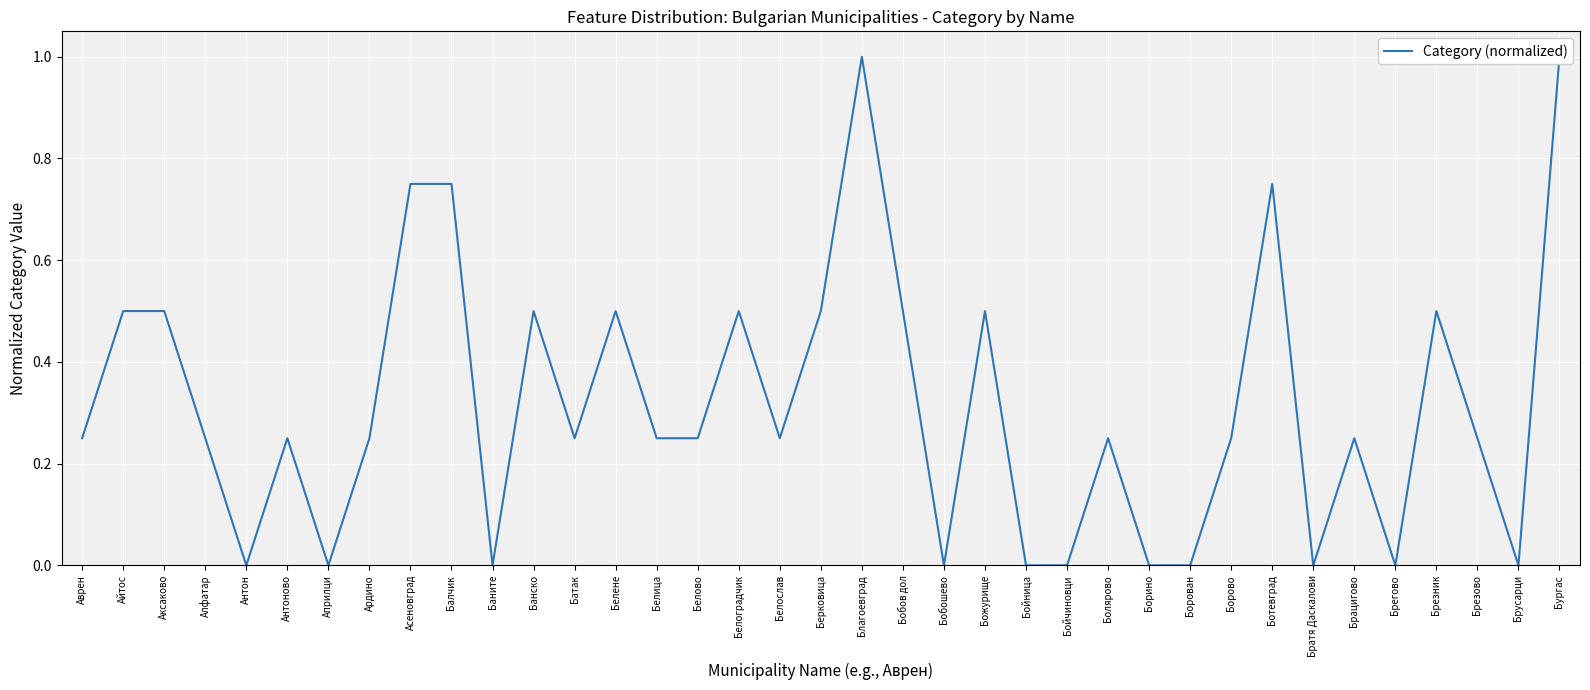

True or false: the data has more than 1 interior local peaks.

True